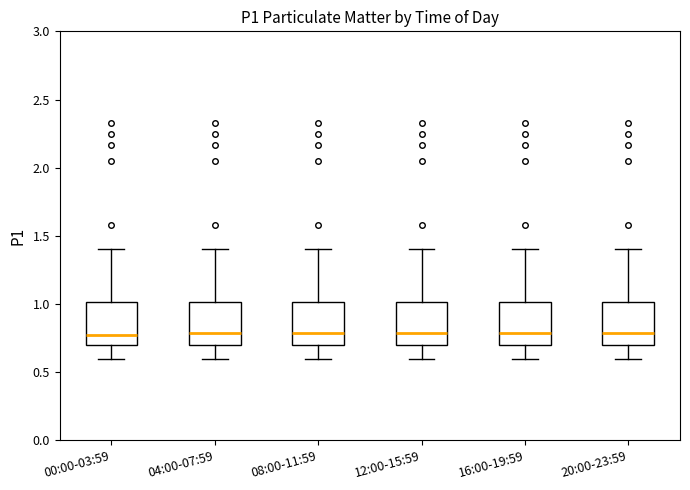

Reading left to right, transcribe this box plot: for each box, give where its median line is, the range the box spans, and where its two whiskers end, as read against the y-axis. The values are not printed on the chart, so give them approximately, as read against the axis.

00:00-03:59: median 0.75, box 0.70 to 1.00, whiskers 0.60 to 1.40
04:00-07:59: median 0.80, box 0.70 to 1.00, whiskers 0.60 to 1.40
08:00-11:59: median 0.80, box 0.70 to 1.00, whiskers 0.60 to 1.40
12:00-15:59: median 0.80, box 0.70 to 1.00, whiskers 0.60 to 1.40
16:00-19:59: median 0.80, box 0.70 to 1.00, whiskers 0.60 to 1.40
20:00-23:59: median 0.80, box 0.70 to 1.00, whiskers 0.60 to 1.40